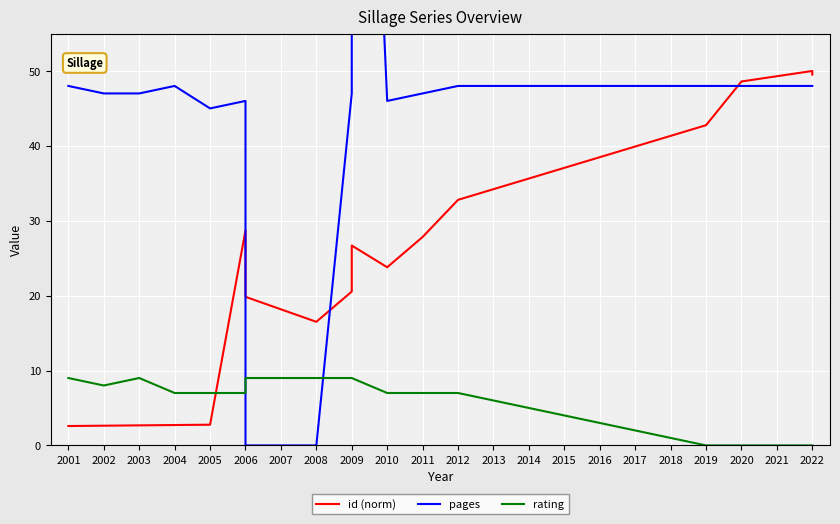

Count the number of data series in this chart.

3